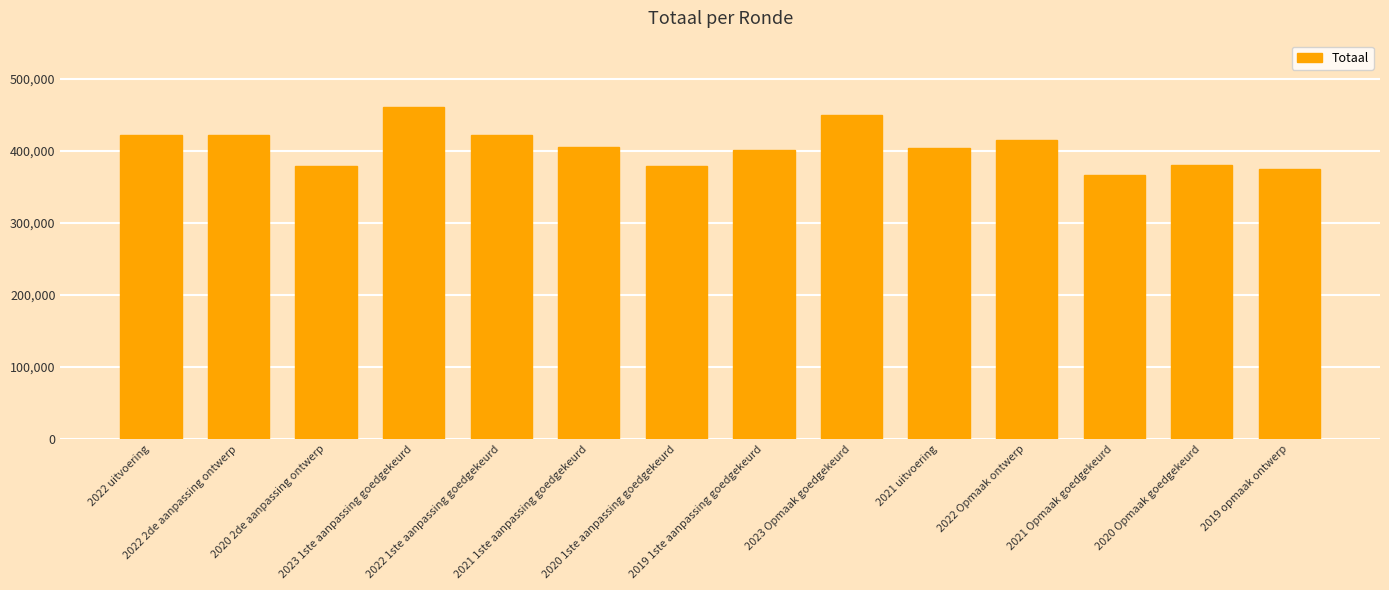

What is the smallest value displayed?

366682